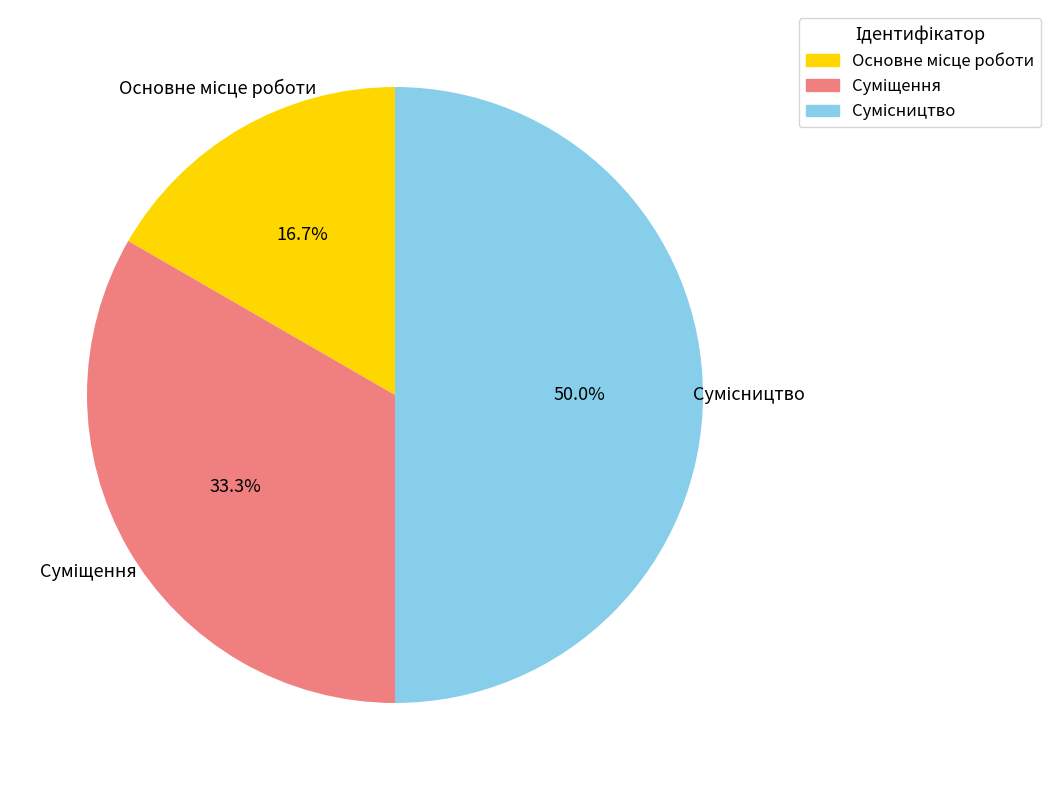

True or false: Основне місце роботи accounts for 6% of the total.

False